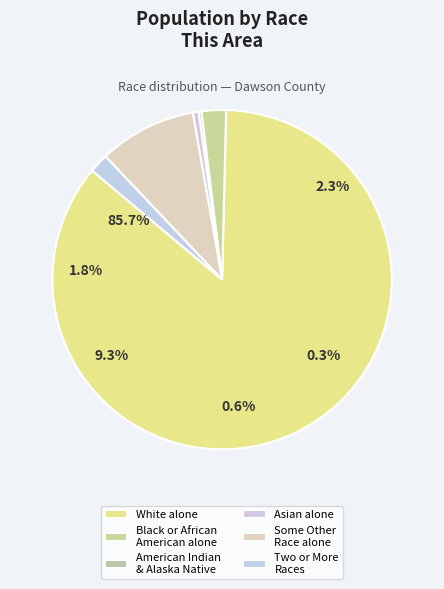

Rank the categories by value from lowest to highest.

American Indian and Alaska Native, Asian alone, Two or More Races, Black or African American alone, Some Other Race alone, White alone